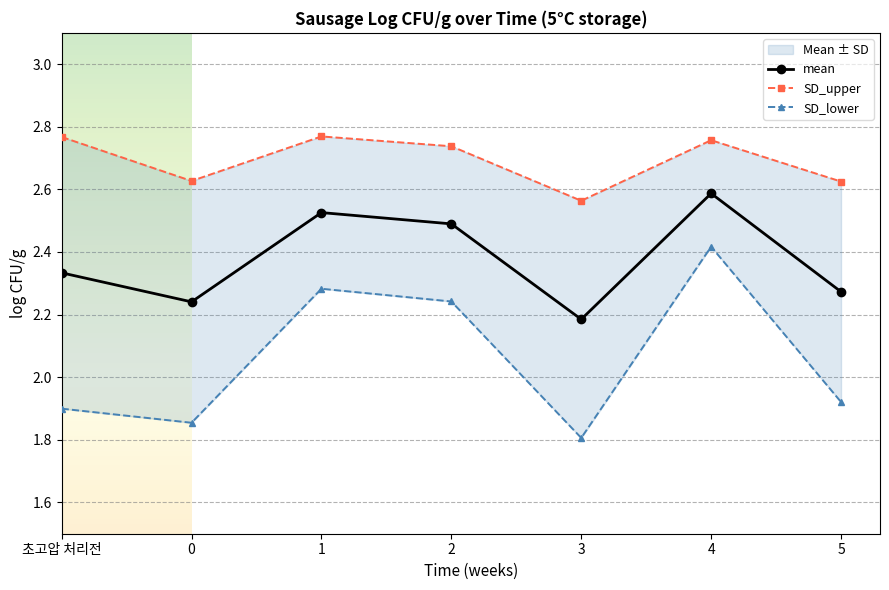

What is the greatest value displayed?

2.8